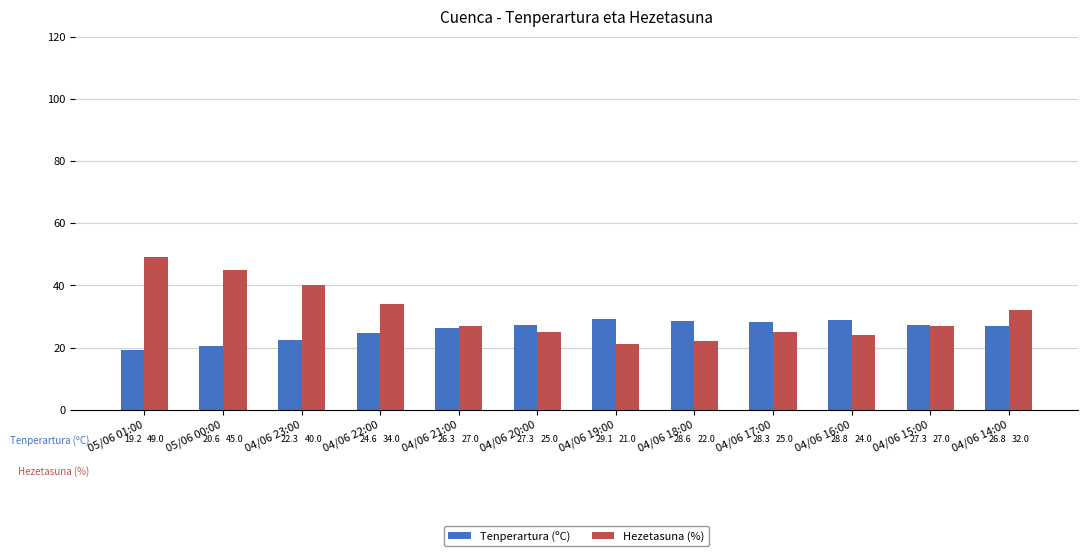

What is the value of the Tenperartura (ºC) bar at the 11th from the left?

27.3